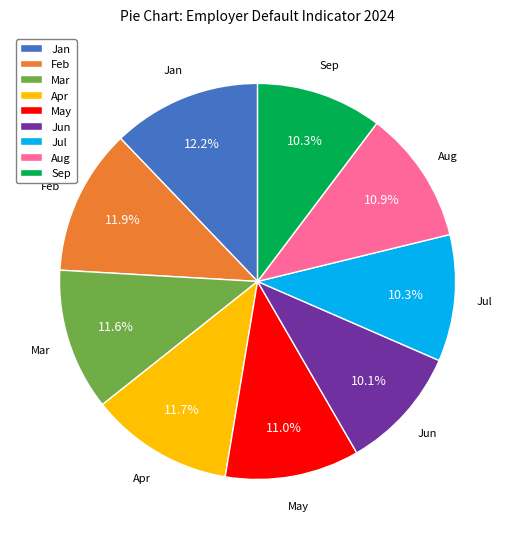

Do Jan and Apr together represent more than half of the pie?

No